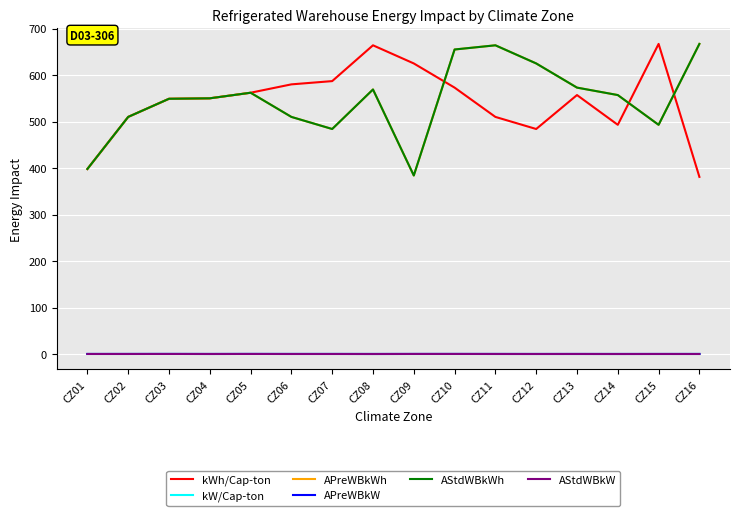

What is the difference between the highest and lowest values at CZ04?

549.9